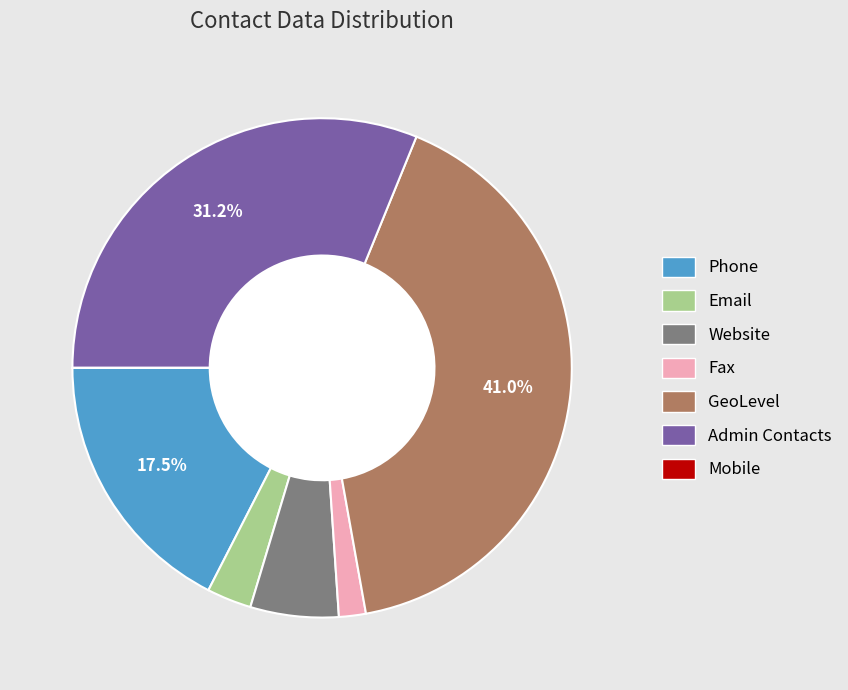

Approximately how many times larger is the value at Admin Contacts compared to GeoLevel?

0.8